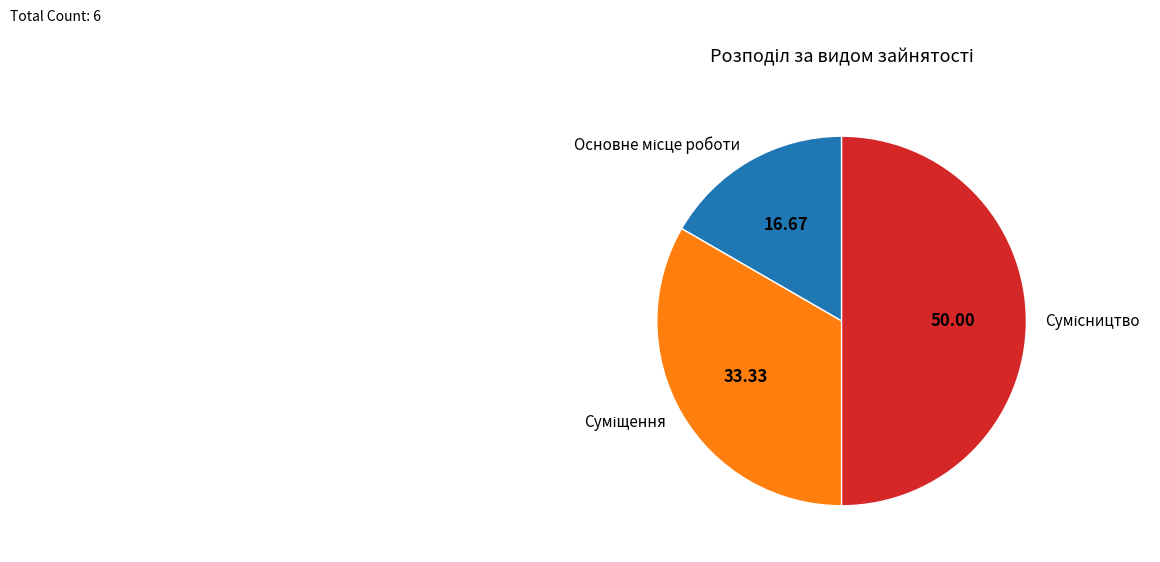

What is the ratio of the value at Сумісництво to the value at Основне місце роботи?

3.0